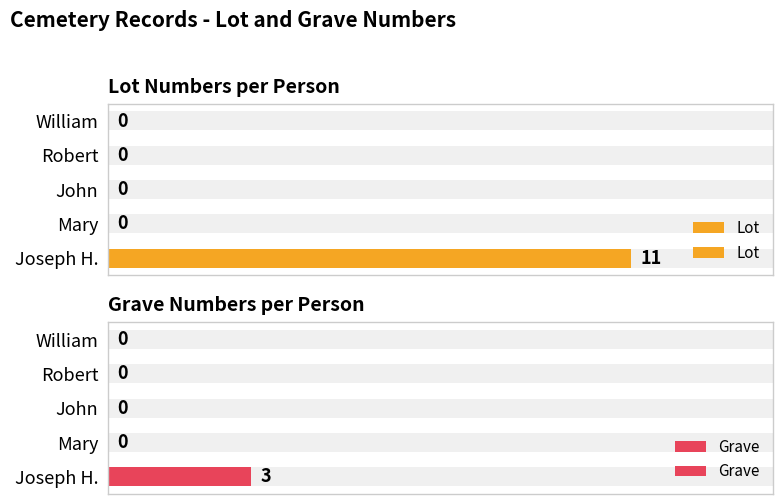

Reading left to right, extract all data points from this chart.

Lot: 11	0	0	0	0
Grave: 3	0	0	0	0